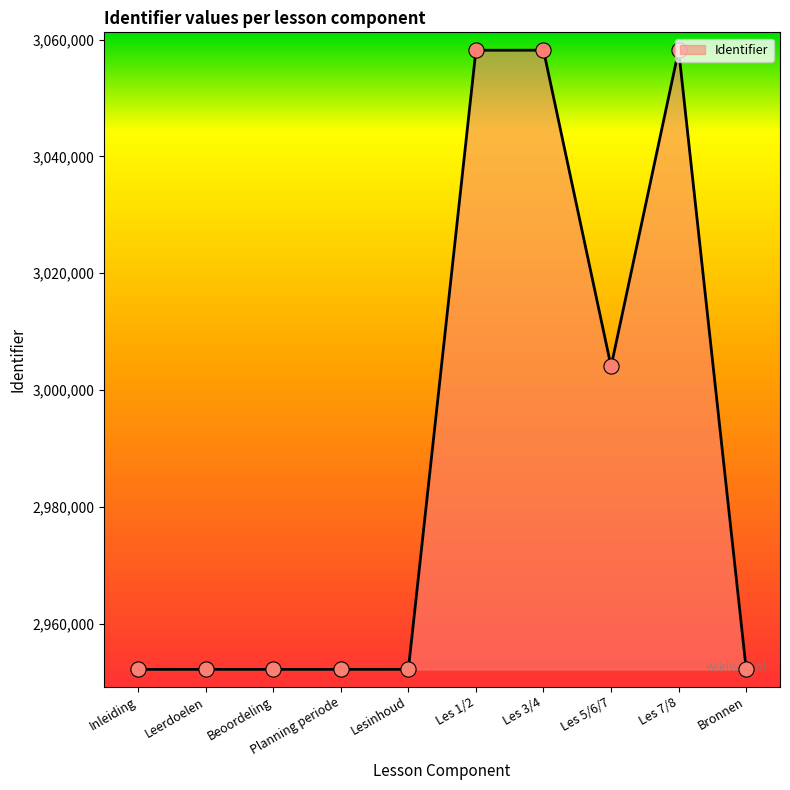

What is the change in value from Beoordeling to Planning periode?

+2